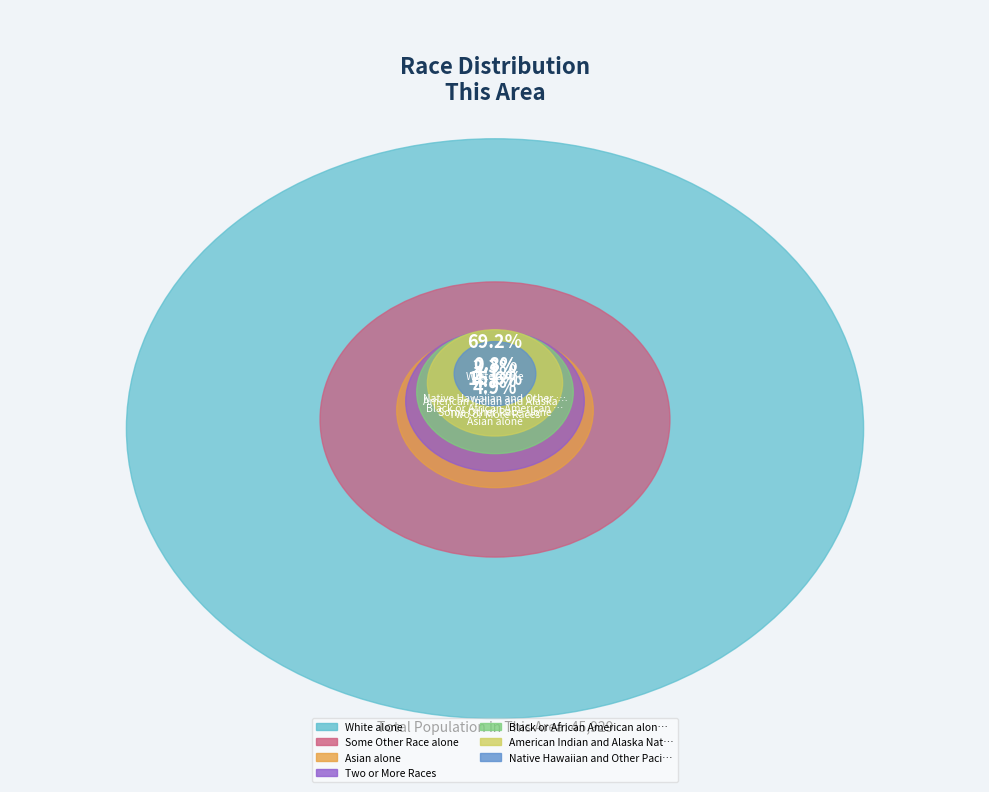

To the nearest percent, what is the difference between the American Indian and Alaska Native and Asian alone slice percentages?

3%